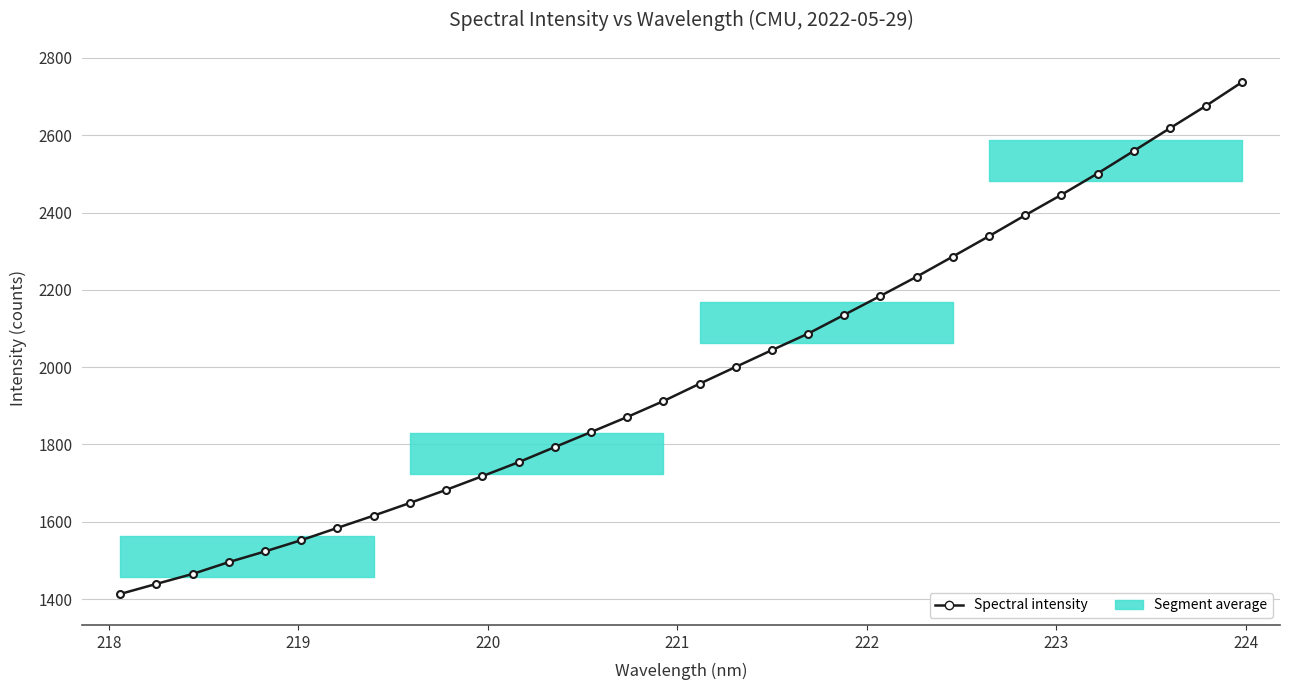

What is the average value?

1984.4